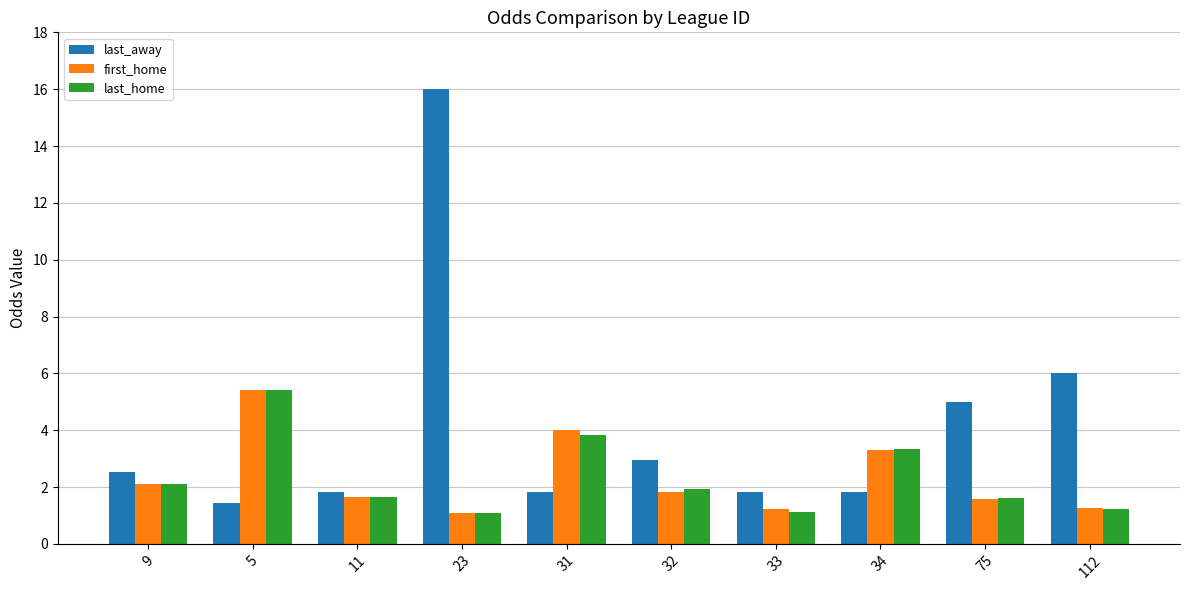

What is the average value of the first_home series?

2.3